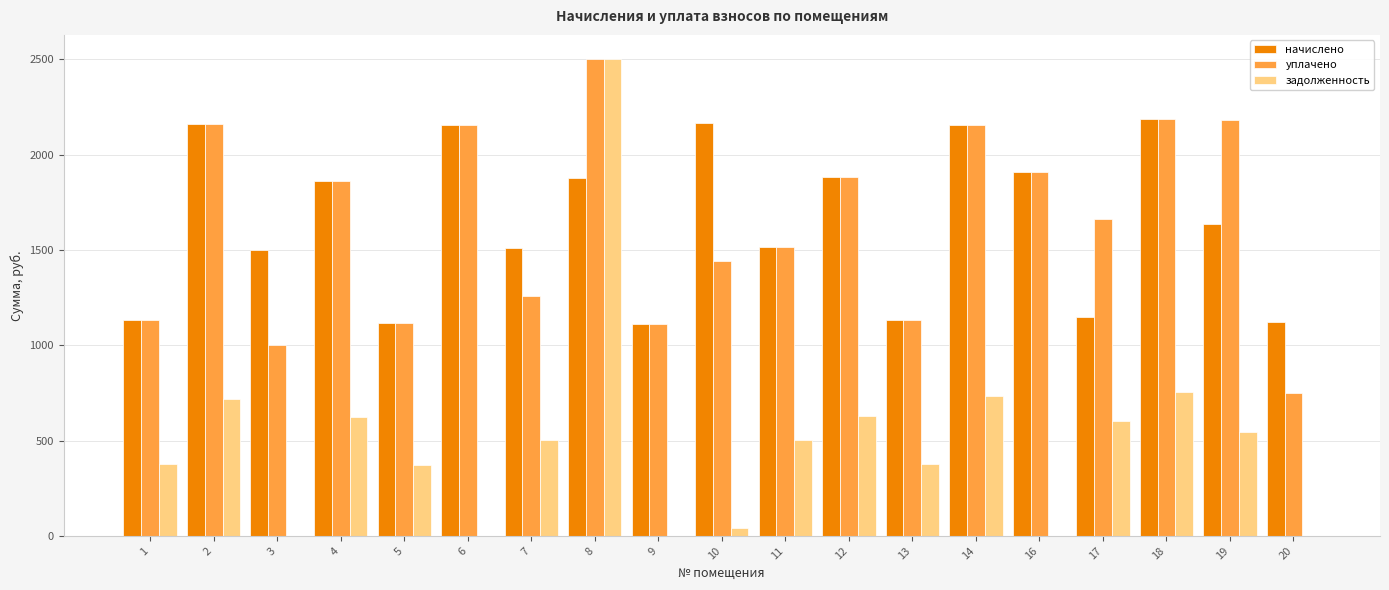

Is the value of уплачено at 6 greater than the value of задолженность at 19?

Yes